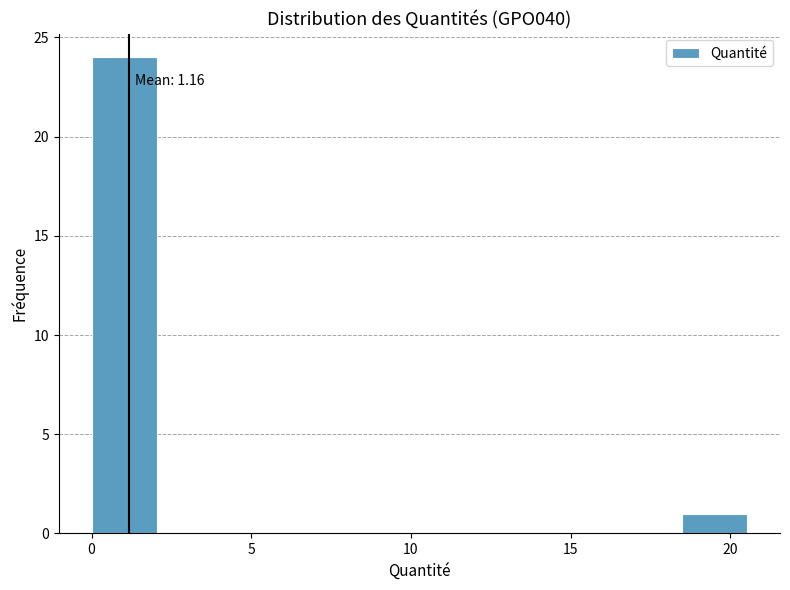

Over which range of the x-axis is the bar tallest?

0.0 to 2.0